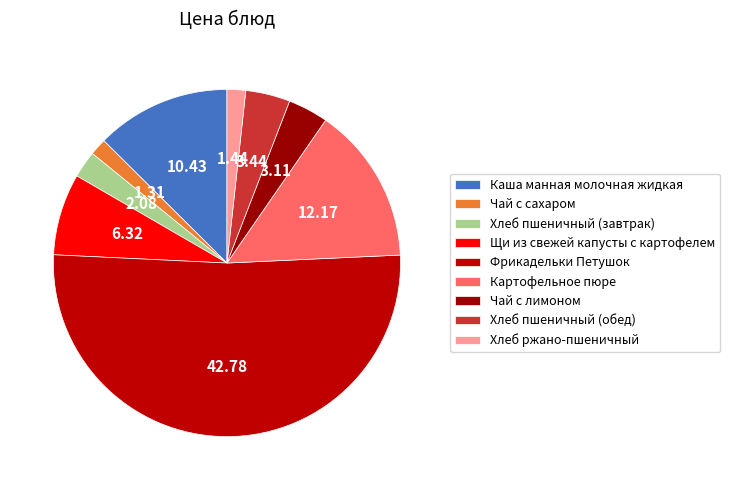

How many segments does this pie chart have?

9